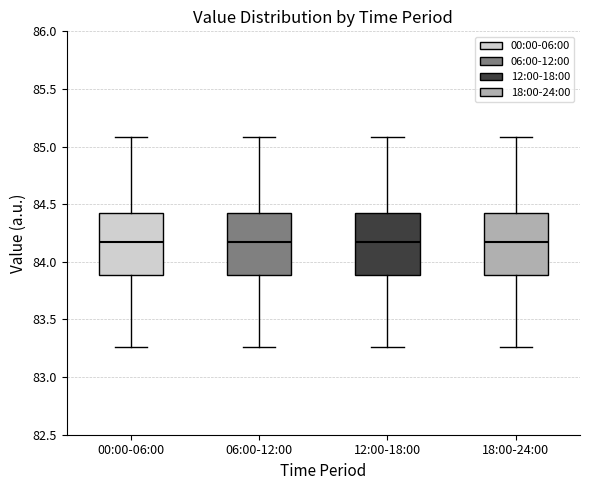

Where is the upper edge of the box for 18:00-24:00 on the y-axis? The values are not printed on the chart, so give them approximately, as read against the axis.

84.45